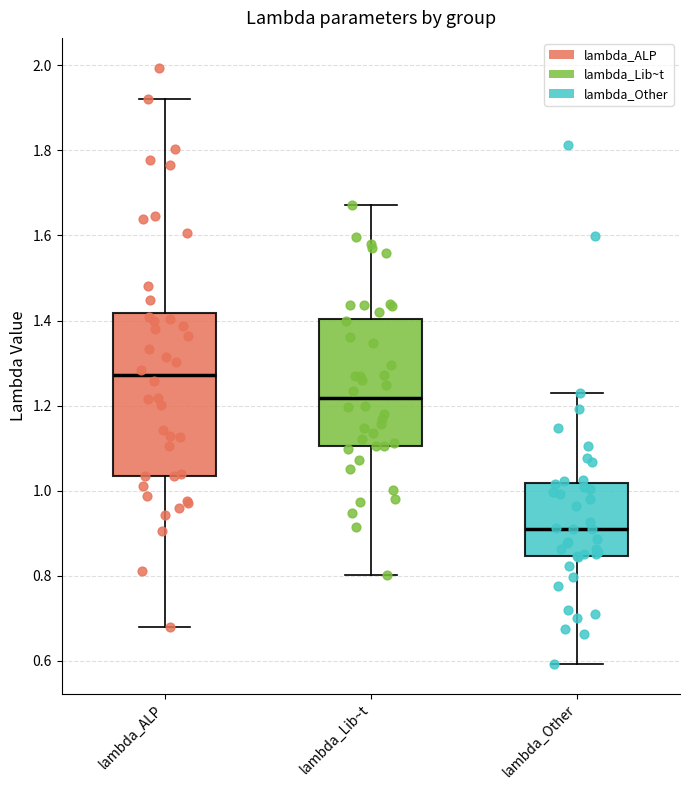

Where is the lower edge of the box for lambda_Lib~t on the y-axis? The values are not printed on the chart, so give them approximately, as read against the axis.

1.10